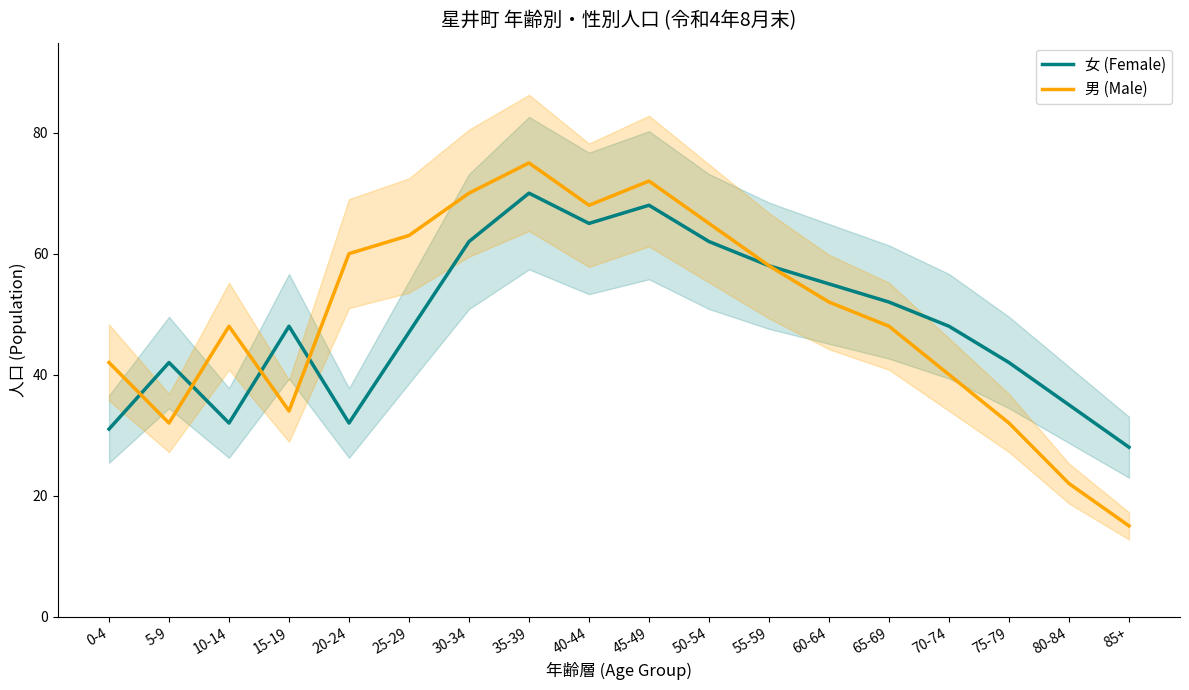

What is the total value across all series at 50-54?

127